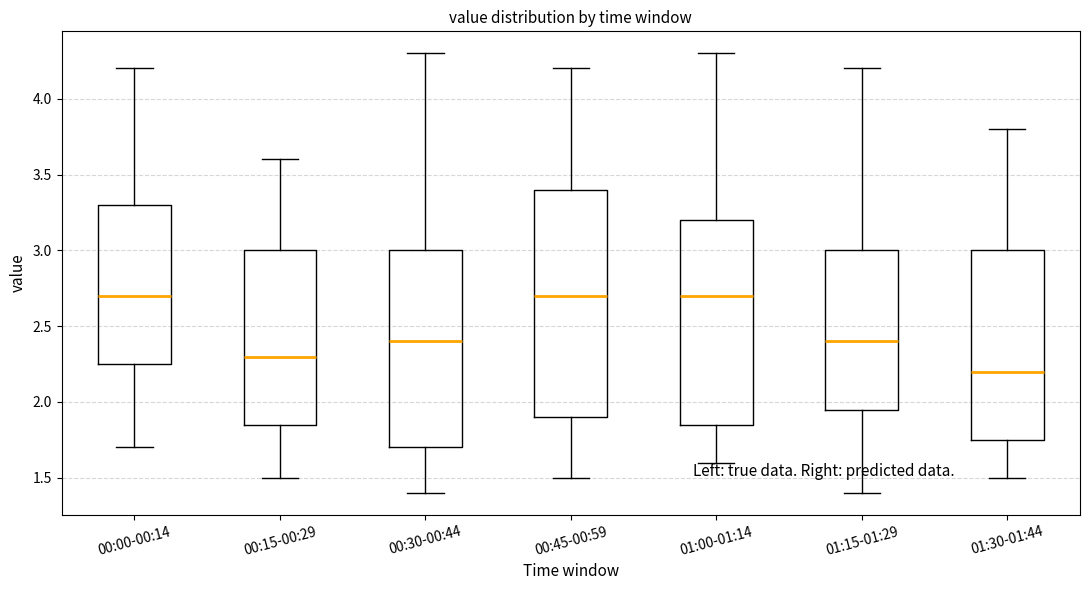

Which box is the tallest, from its lower edge to its upper edge?

00:45-00:59